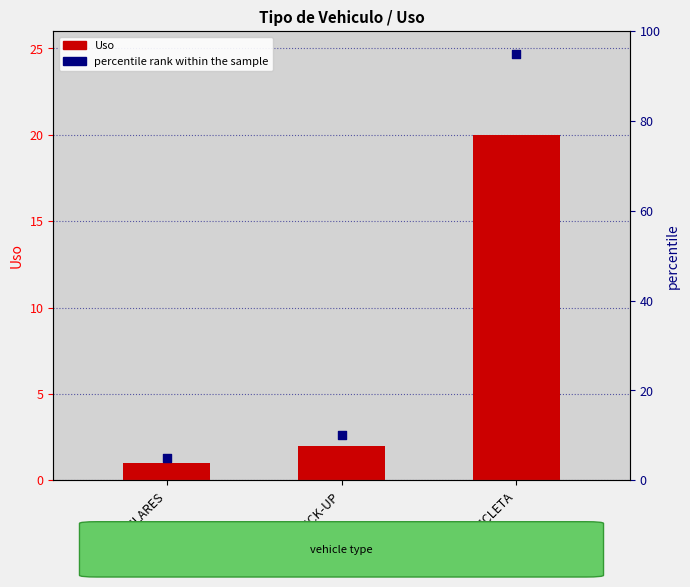

What are all the series names shown in the legend?

Uso, percentile rank within the sample